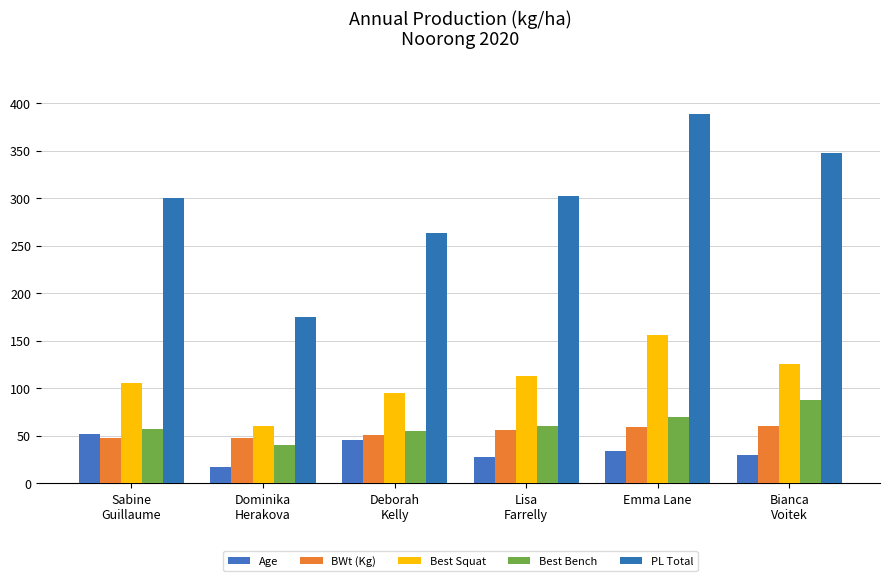

How many bars are there in total?

30